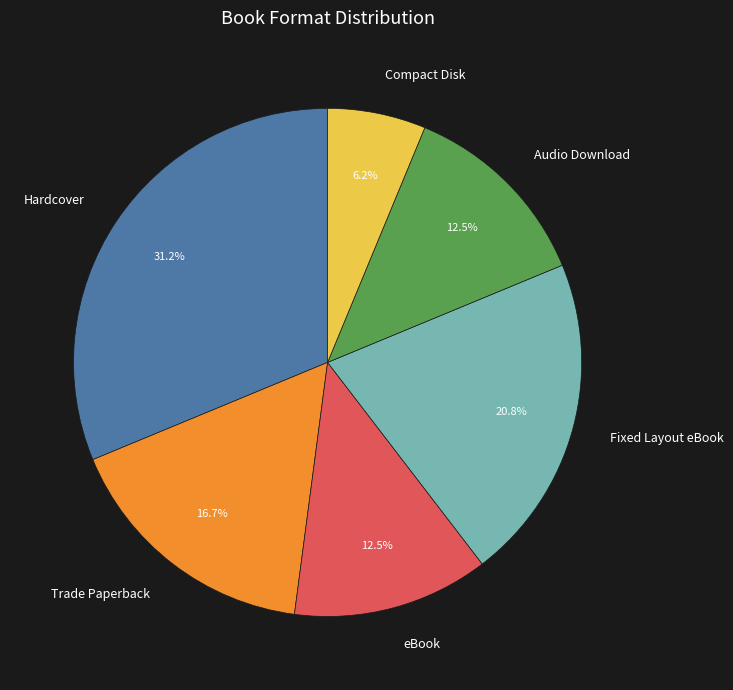

What is the smallest slice in the pie chart?

Compact Disk